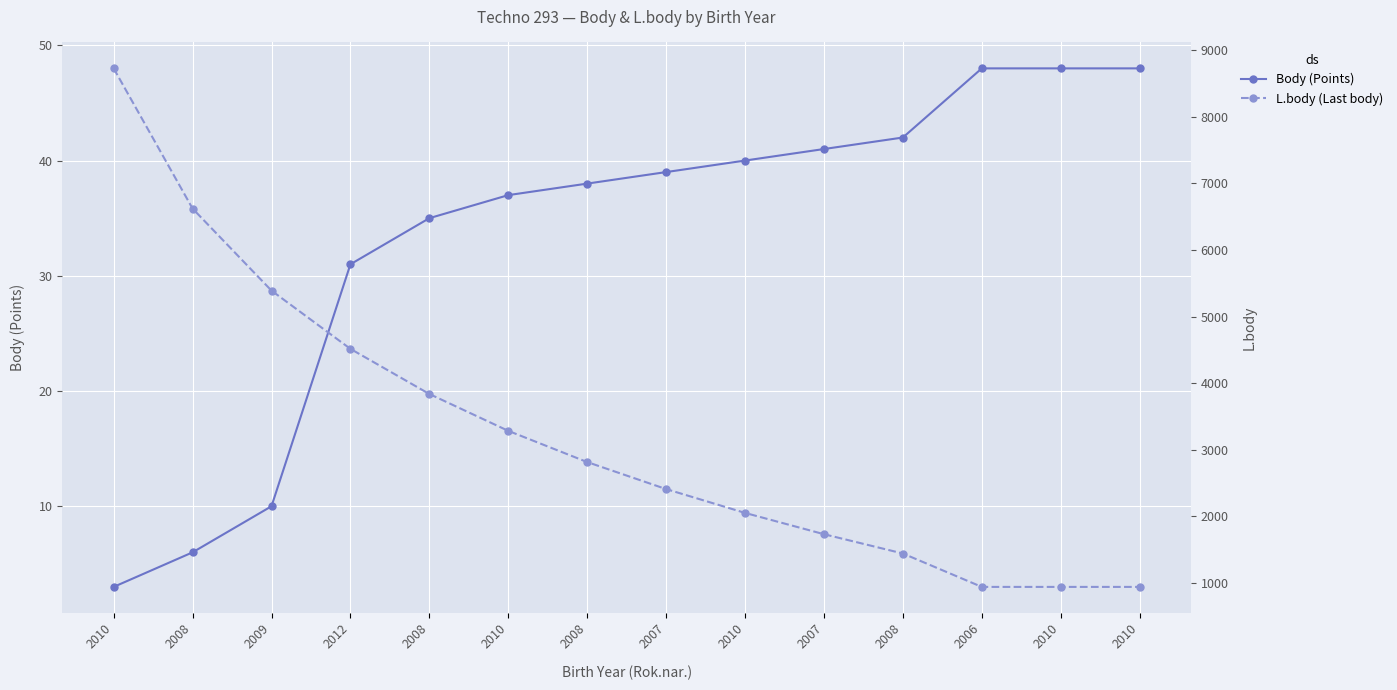

How many lines are shown in the chart?

2